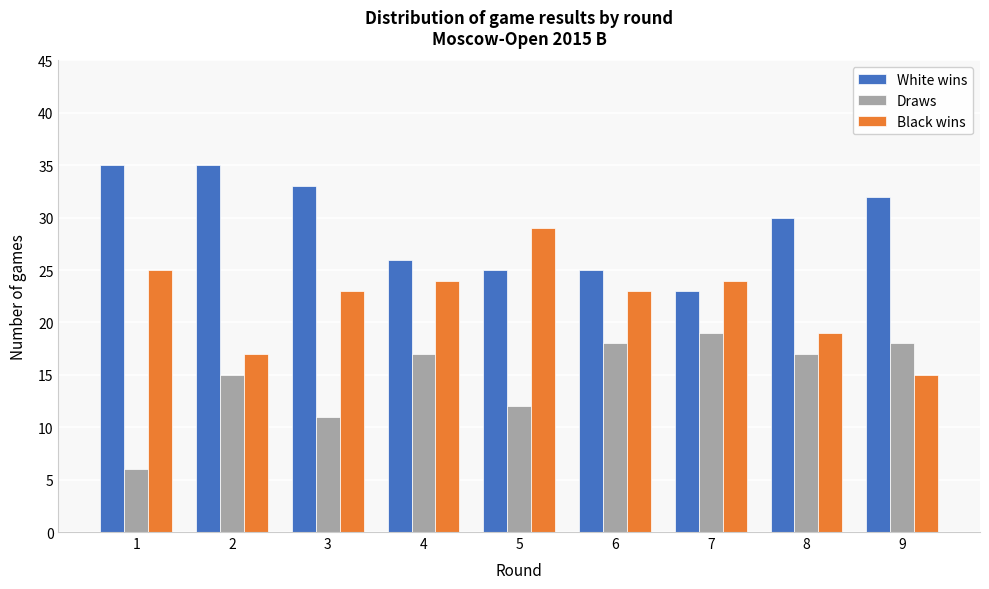

Reading left to right, what are all the values shown in this chart?

White wins: 1=35	2=35	3=33	4=26	5=25	6=25	7=23	8=30	9=32
Draws: 1=6	2=15	3=11	4=17	5=12	6=18	7=19	8=17	9=18
Black wins: 1=25	2=17	3=23	4=24	5=29	6=23	7=24	8=19	9=15